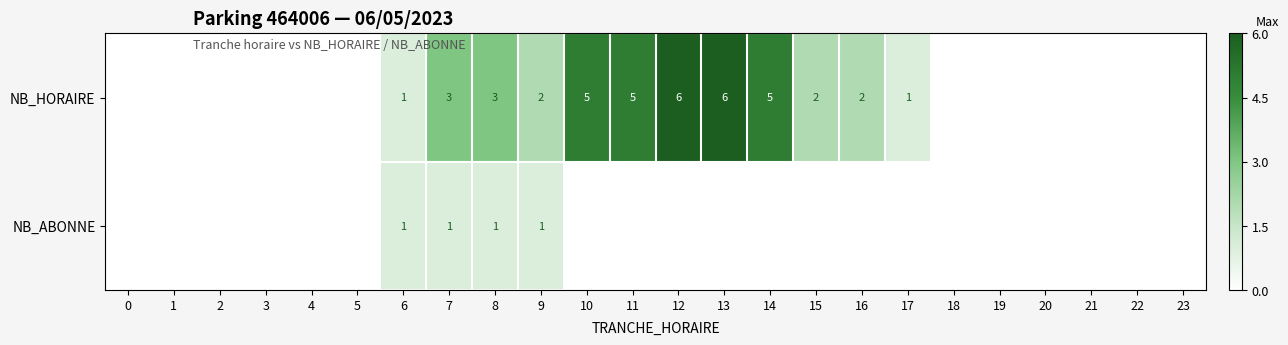

Is it true that NB_HORAIRE equals 1 at 6?

True